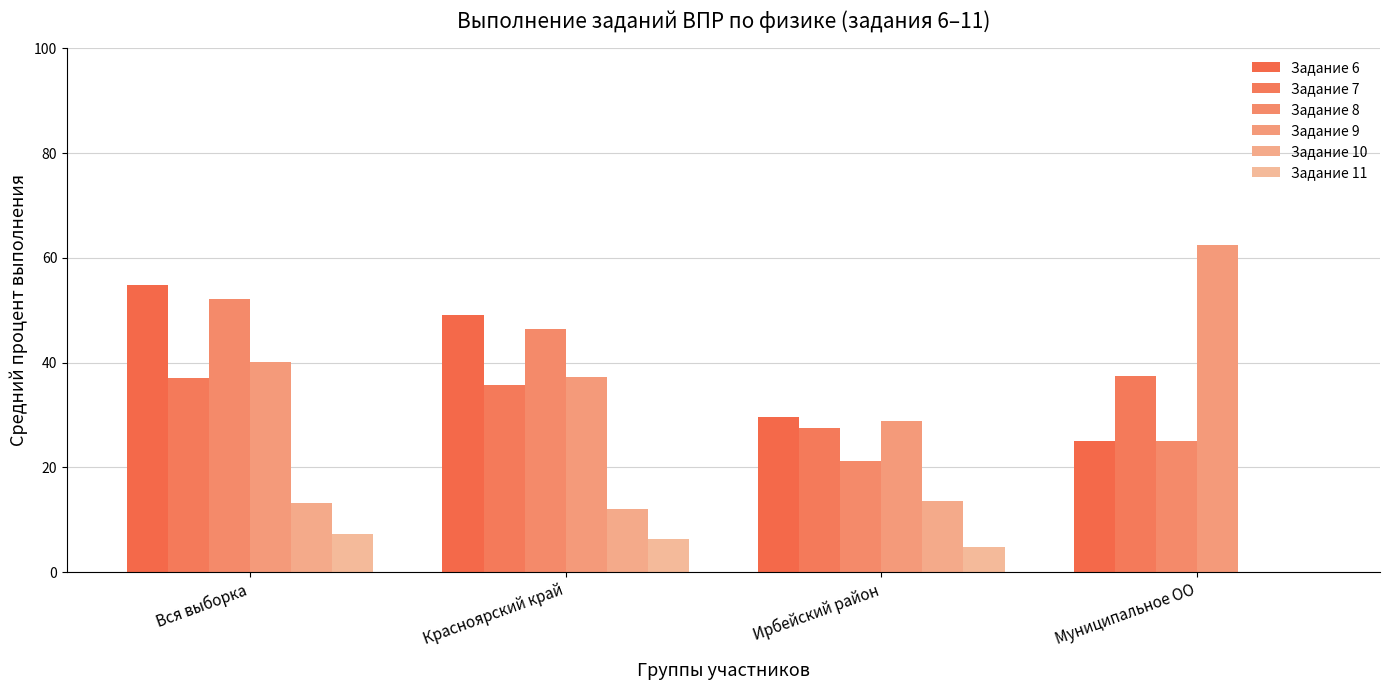

At Муниципальное ОО, list the series in order from largest to smallest.

Задание 9, Задание 7, Задание 6, Задание 8, Задание 10, Задание 11